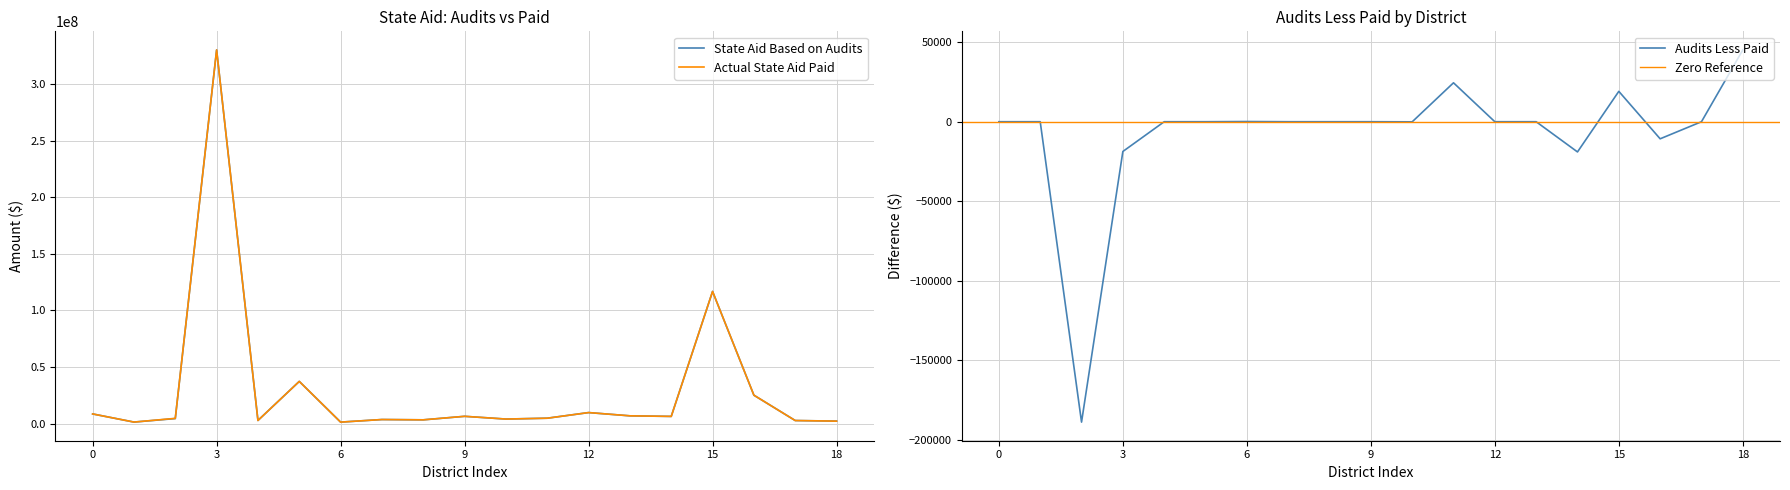

What is the maximum value for Audits Less Paid?

45147